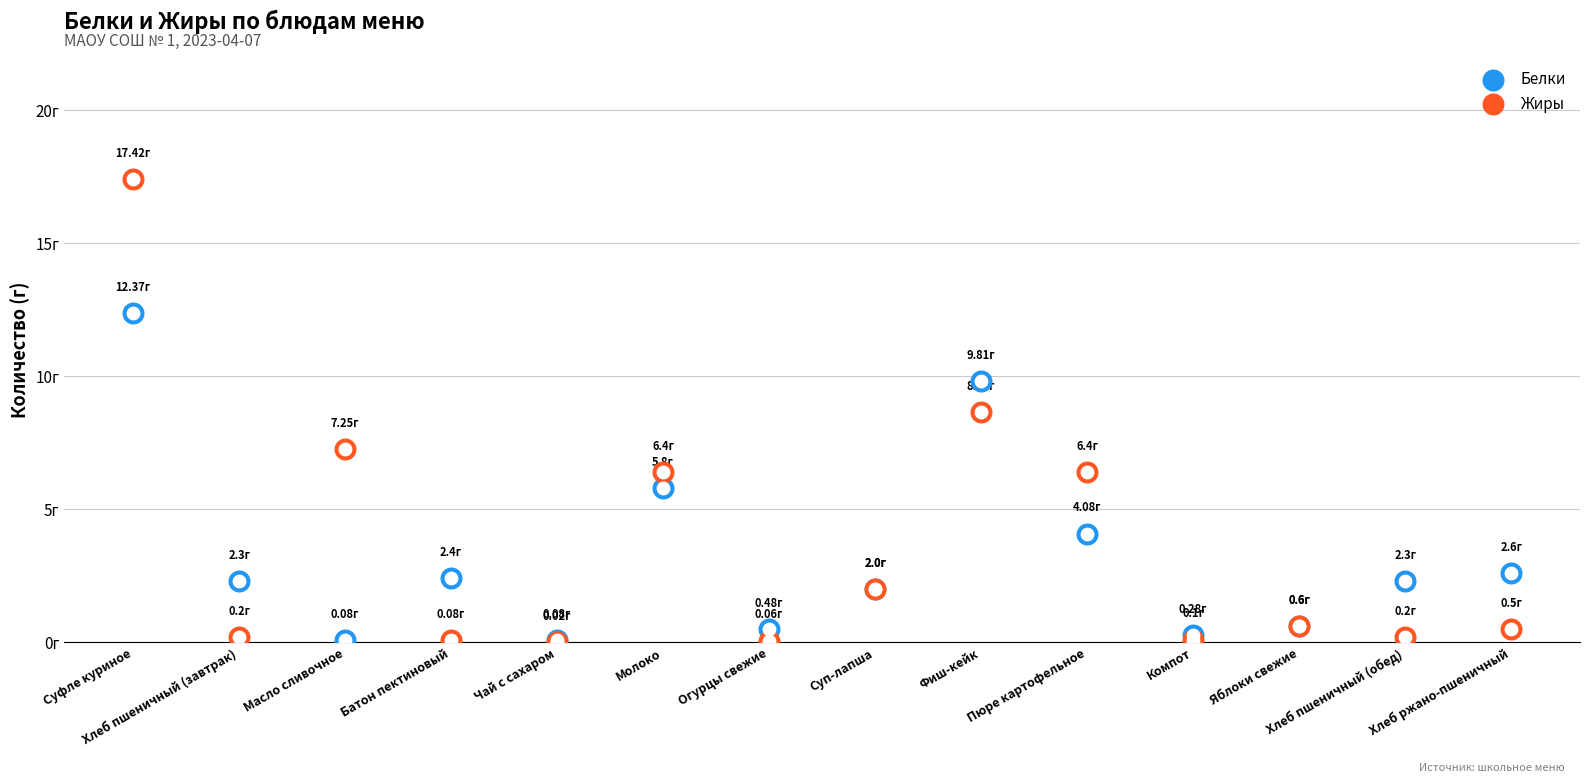

What are all the series names shown in the legend?

Белки, Жиры